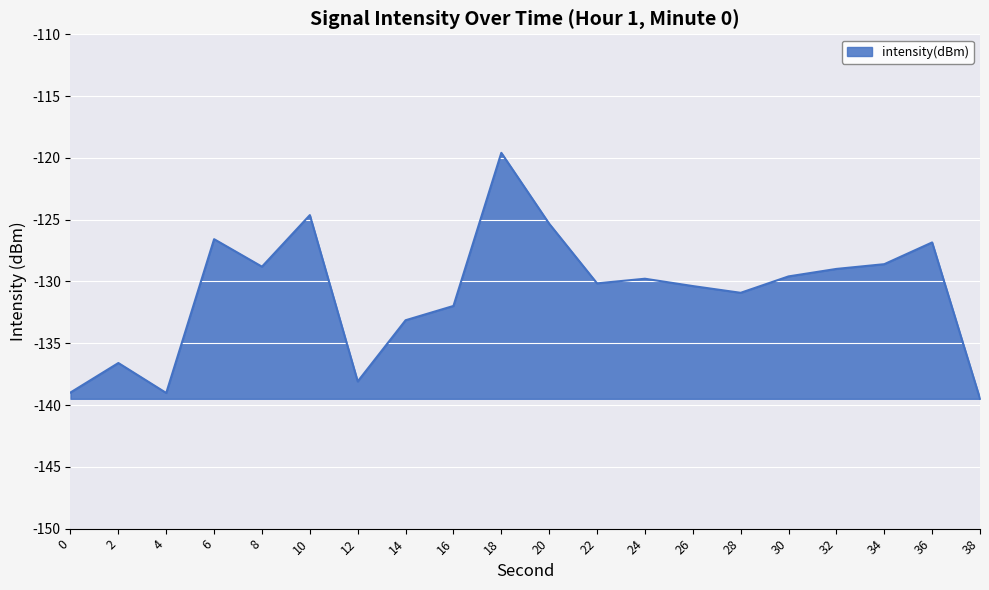

Which category has the lowest value across all series?

38